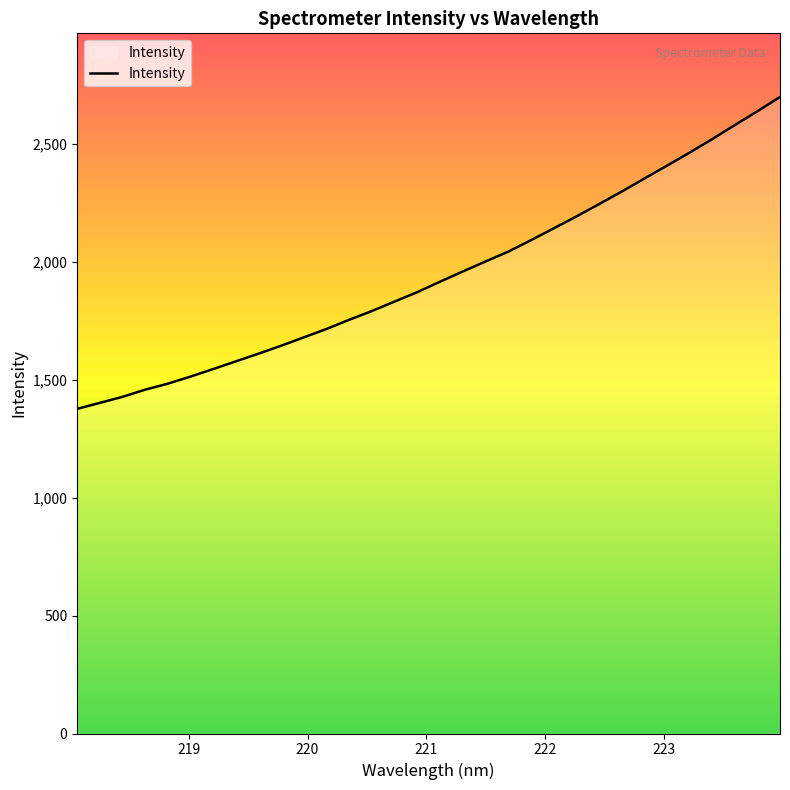

How many lines are shown in the chart?

1